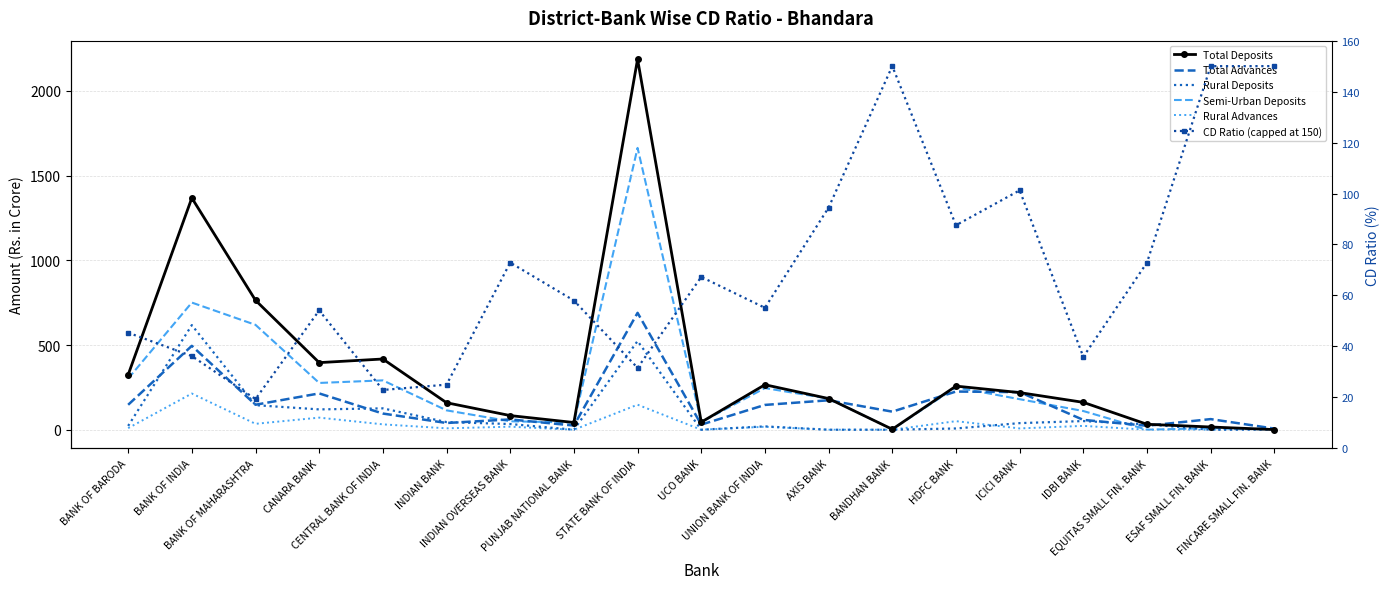

What position from the right is UCO BANK?

10